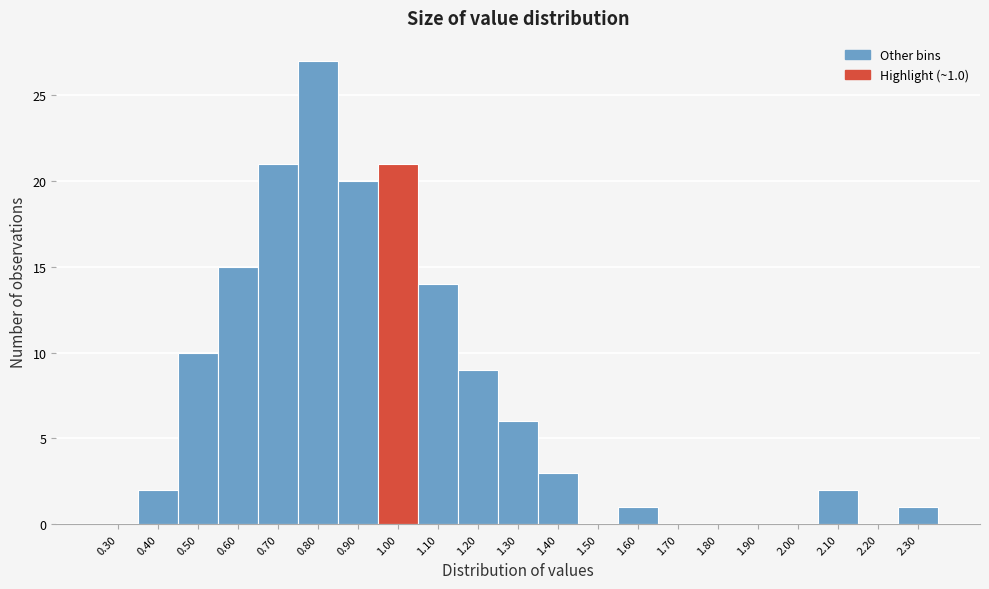

Reading left to right, what are all the values shown in this chart?

0.30=0	0.40=2	0.50=10	0.60=15	0.70=21	0.80=27	0.90=20	1.00=21	1.10=14	1.20=9	1.30=6	1.40=3	1.50=0	1.60=1	1.70=0	1.80=0	1.90=0	2.00=0	2.10=2	2.20=0	2.30=1